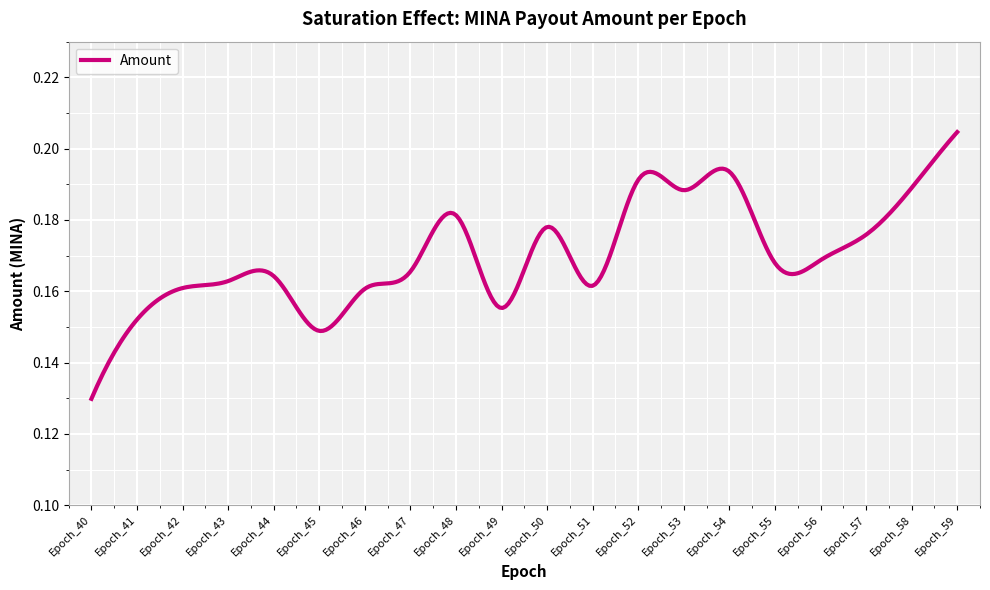

How many points are lower than both their immediate neighbors (excluding endpoints)?

5